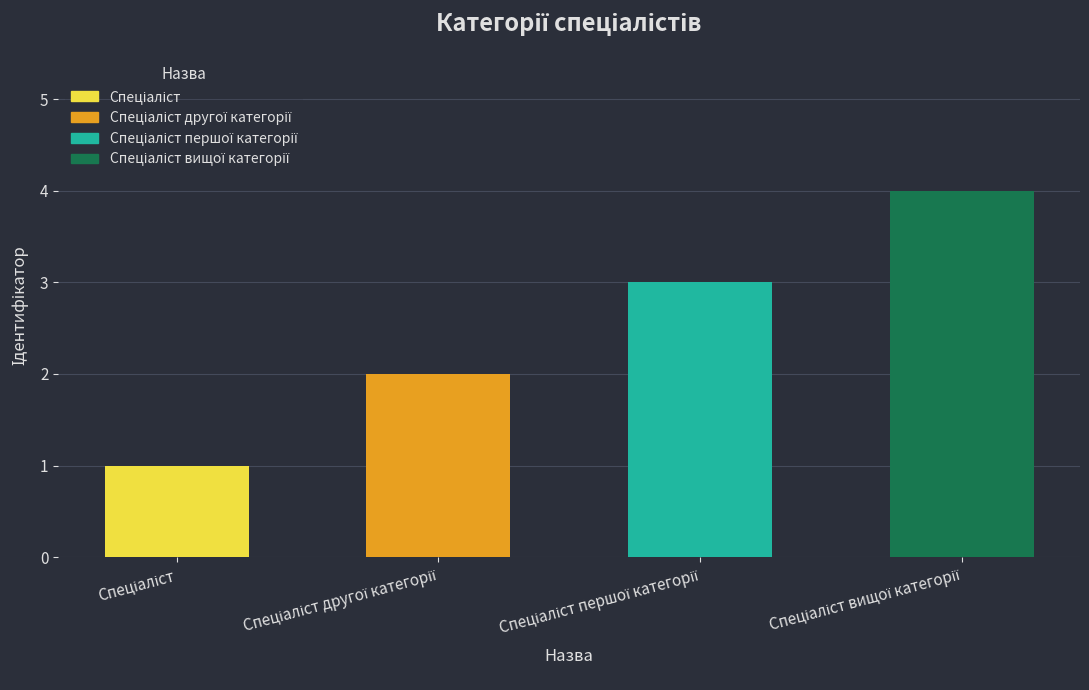

What is the value of the 4th bar from the left?

4